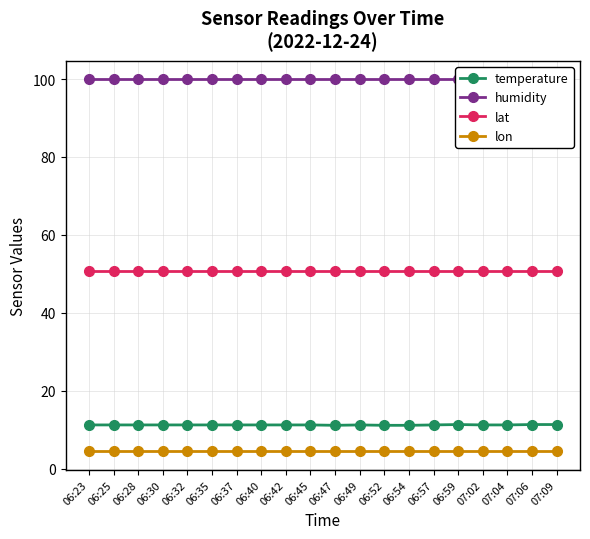

True or false: lat and lon intersect in this chart.

False